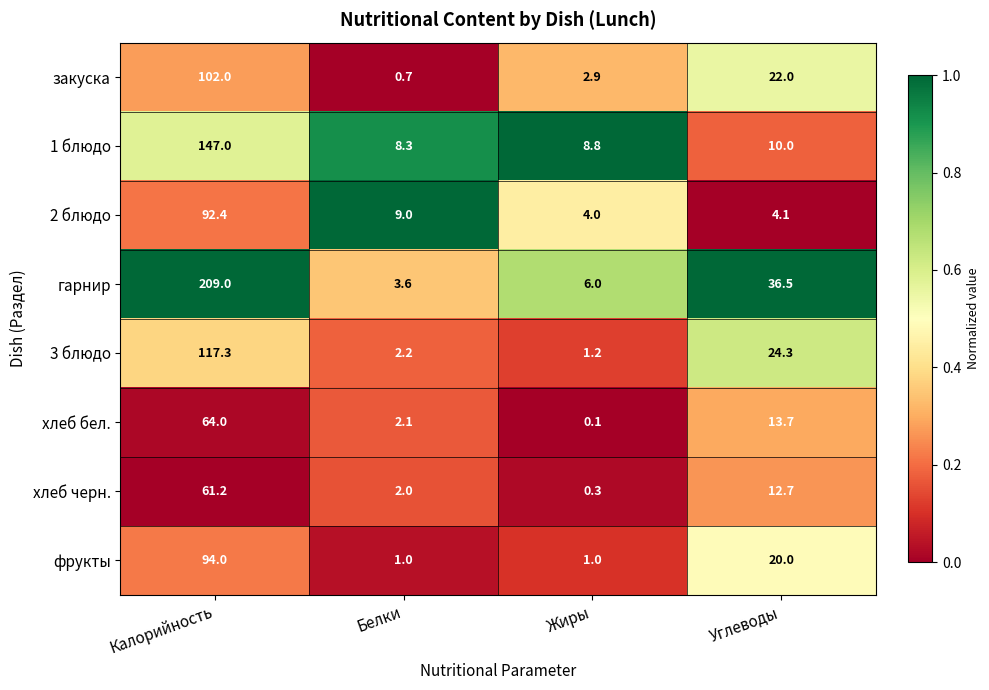

Is it true that 2 блюдо equals 92.4 at Калорийность?

True